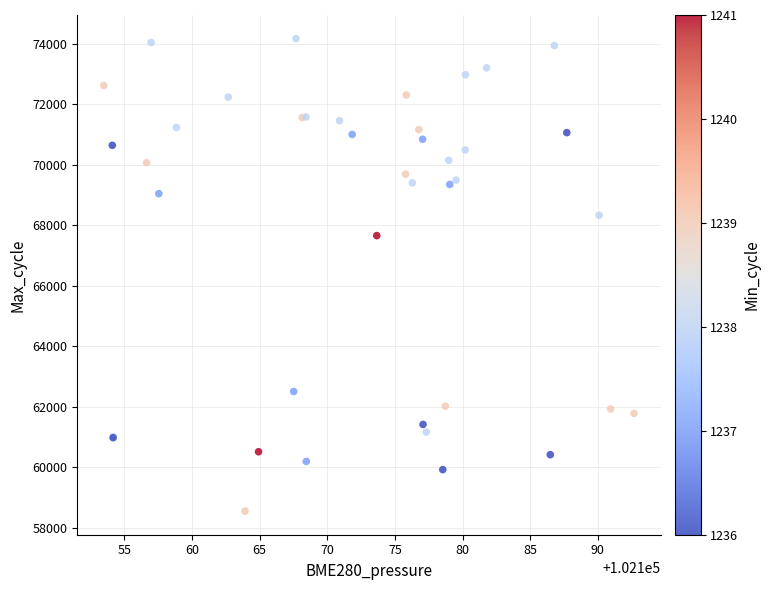

What Y value in the scatter plot is closest to 66361?

67659